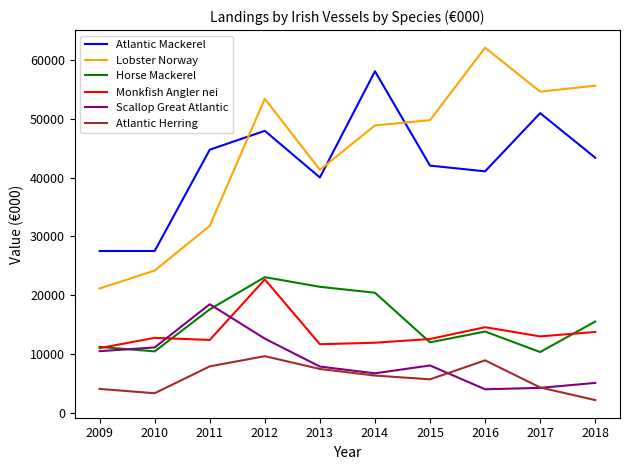

How many categories are shown in the chart?

10